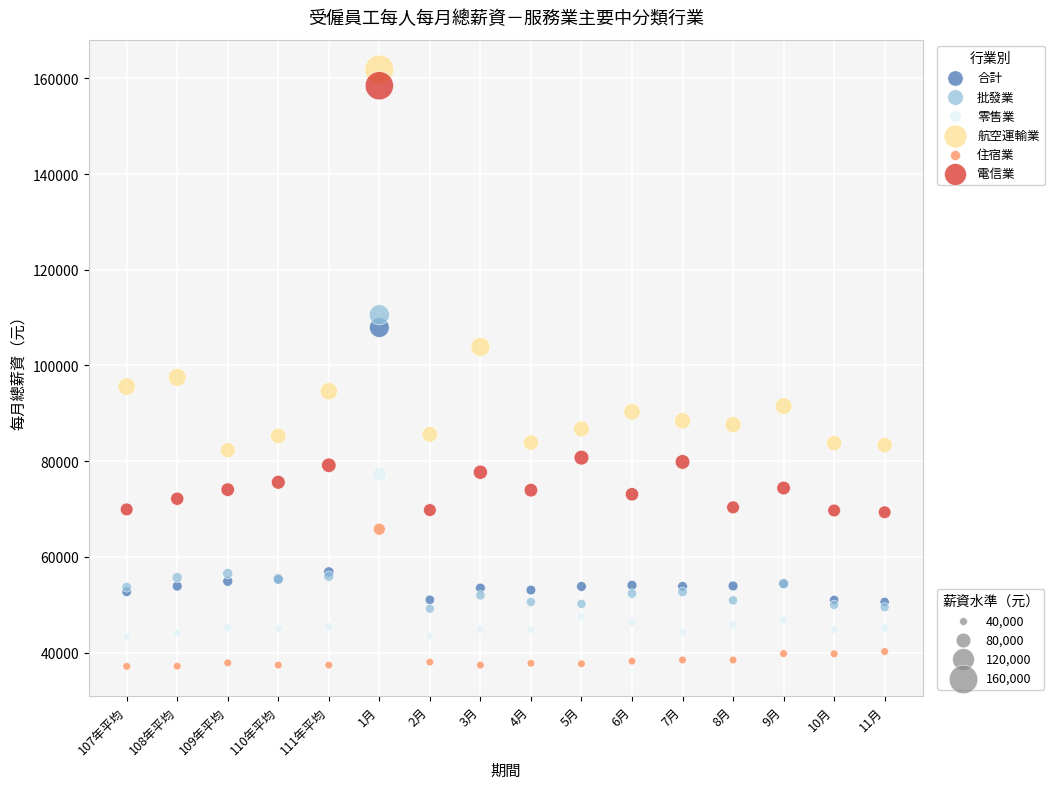

Across all series, what Y value is closest to 99491?

97526